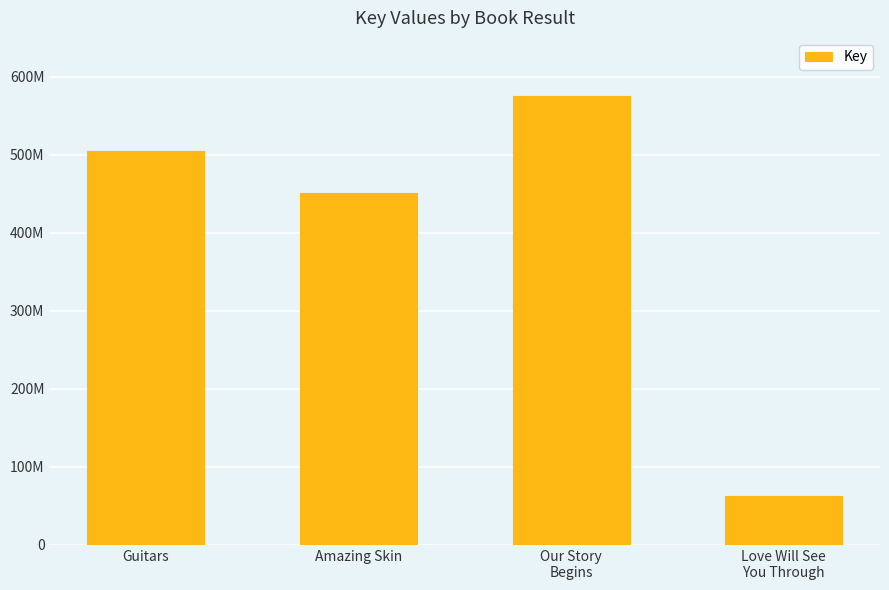

Does the chart contain any negative values?

No